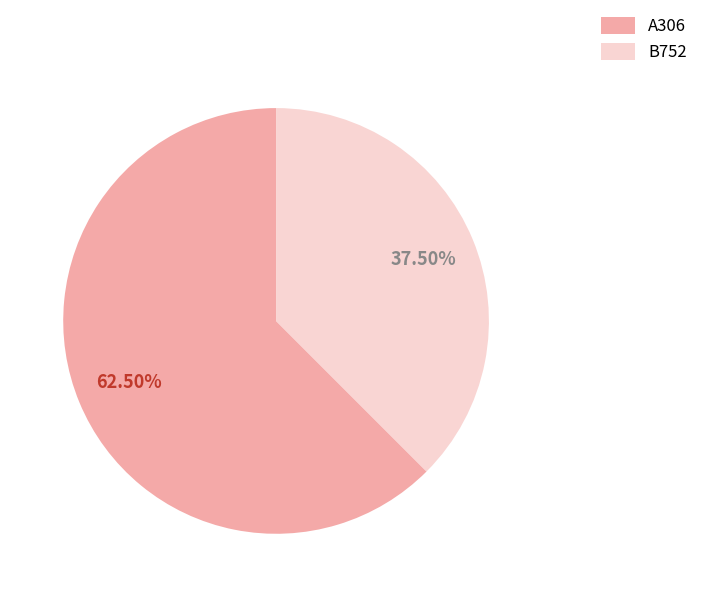

To the nearest percent, what is the average slice percentage?

50%